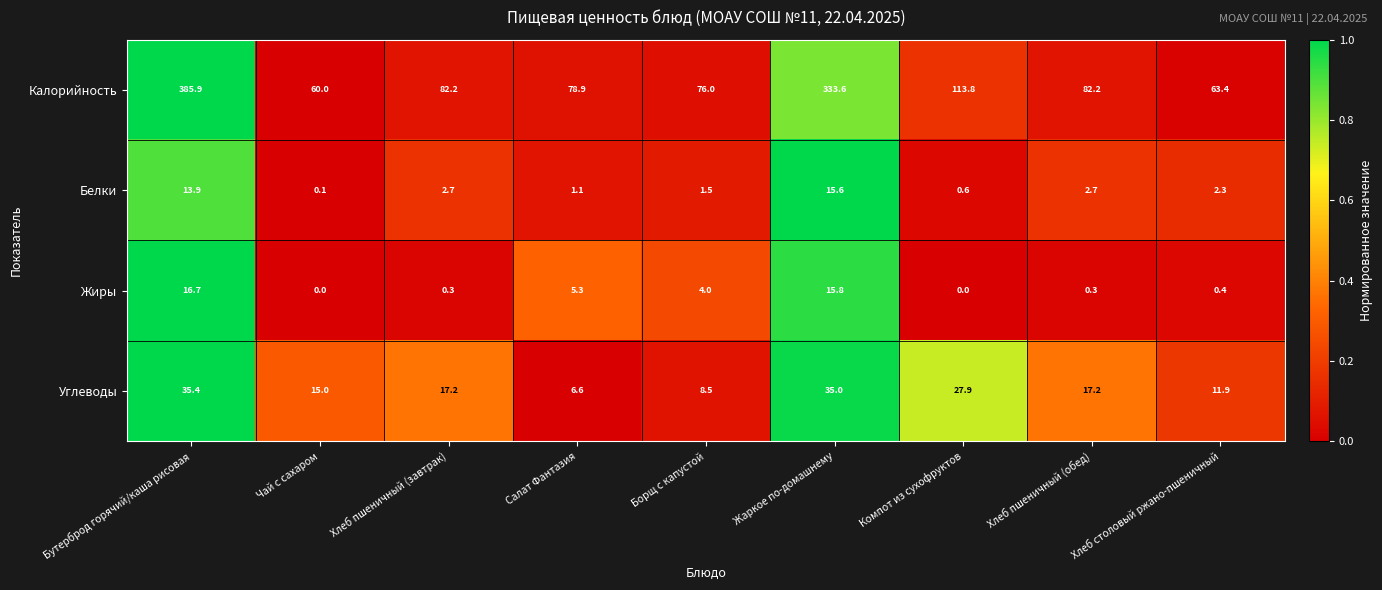

How many distinct data groups are displayed?

4